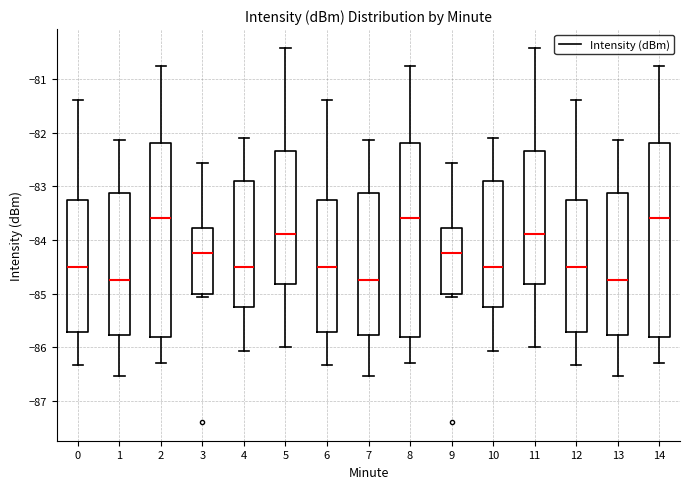

Reading left to right, read every box against the y-axis: the position of its median line, the range the box covers, and the ends of its whiskers. The values are not printed on the chart, so give them approximately, as read against the axis.

0: median -84.5, box -85.7 to -83.3, whiskers -86.3 to -81.4
1: median -84.7, box -85.8 to -83.1, whiskers -86.5 to -82.1
2: median -83.6, box -85.8 to -82.2, whiskers -86.3 to -80.7
3: median -84.2, box -85.0 to -83.8, whiskers -85.1 to -82.6
4: median -84.5, box -85.2 to -82.9, whiskers -86.1 to -82.1
5: median -83.9, box -84.8 to -82.3, whiskers -86.0 to -80.4
6: median -84.5, box -85.7 to -83.3, whiskers -86.3 to -81.4
7: median -84.7, box -85.8 to -83.1, whiskers -86.5 to -82.1
8: median -83.6, box -85.8 to -82.2, whiskers -86.3 to -80.7
9: median -84.2, box -85.0 to -83.8, whiskers -85.1 to -82.6
10: median -84.5, box -85.2 to -82.9, whiskers -86.1 to -82.1
11: median -83.9, box -84.8 to -82.3, whiskers -86.0 to -80.4
12: median -84.5, box -85.7 to -83.3, whiskers -86.3 to -81.4
13: median -84.7, box -85.8 to -83.1, whiskers -86.5 to -82.1
14: median -83.6, box -85.8 to -82.2, whiskers -86.3 to -80.7